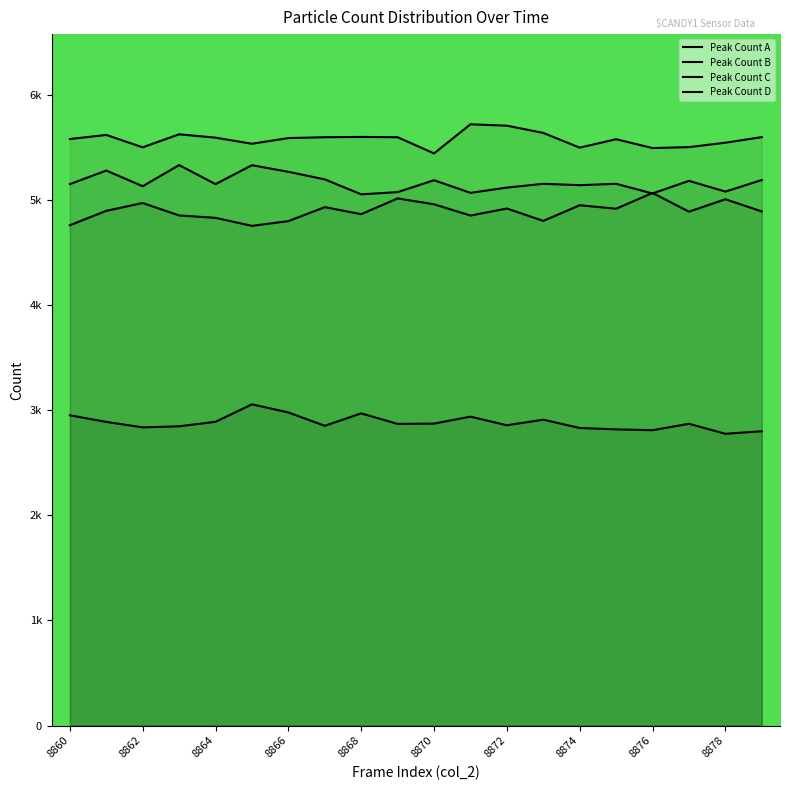

Does the chart have visible grid lines?

No